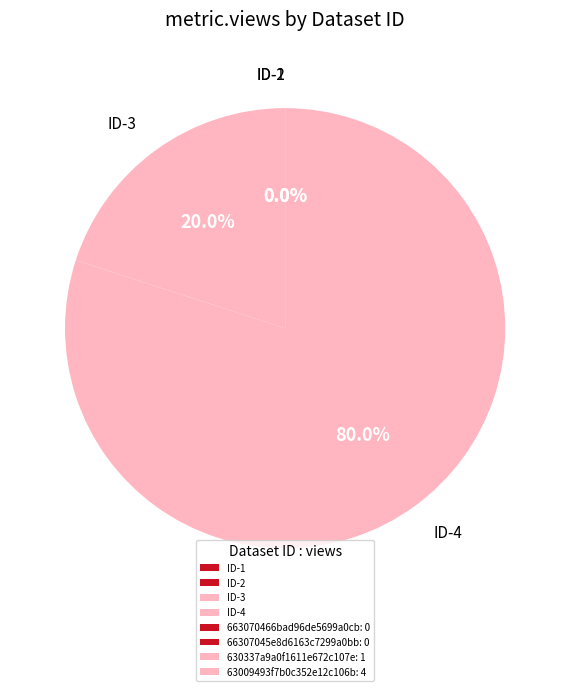

Between 66307045e8d6163c7299a0bb and 630337a9a0f1611e672c107e, which is larger?

630337a9a0f1611e672c107e